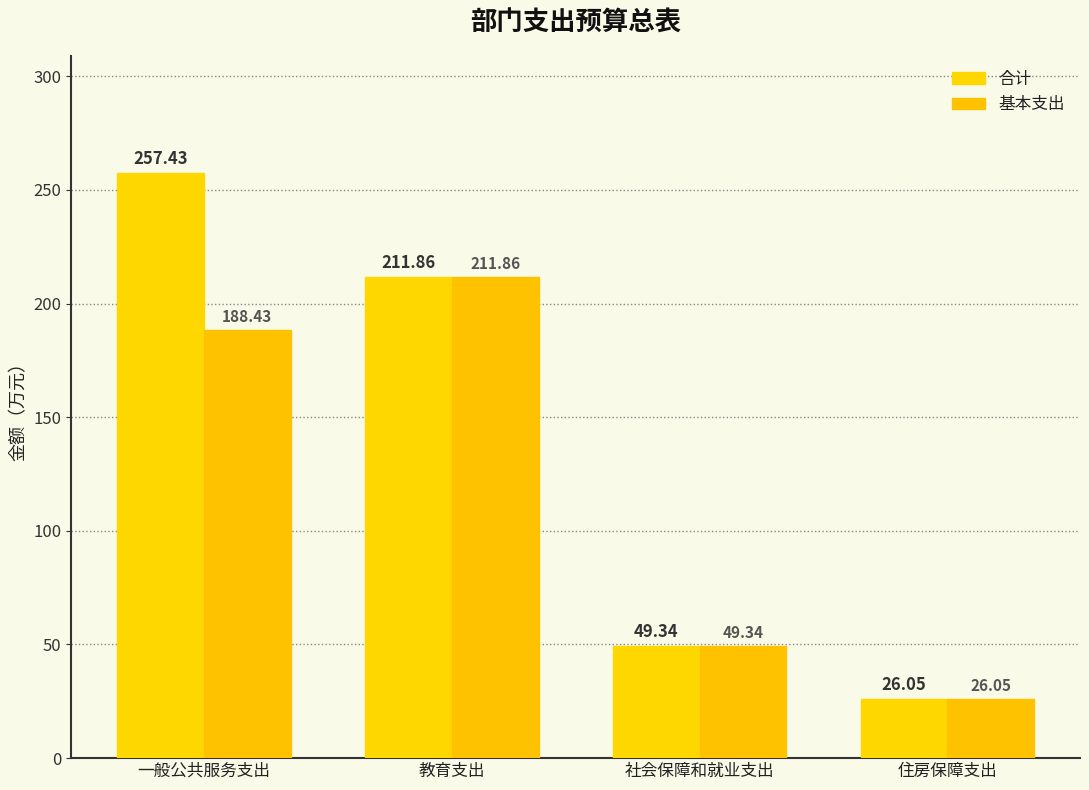

Which series has the largest range (max minus min)?

合计